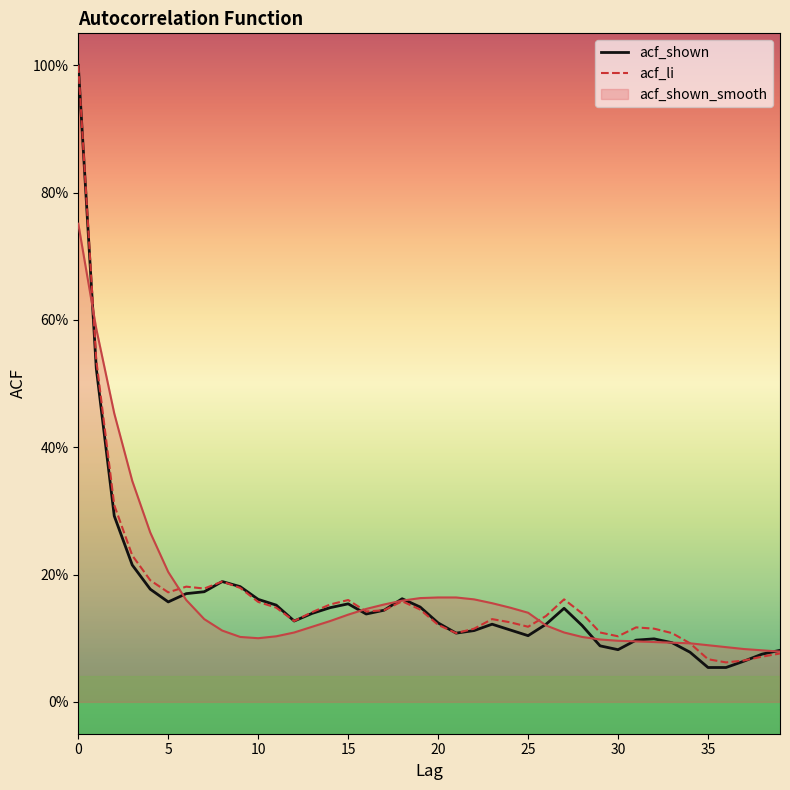

What are all the series names shown in the legend?

acf_shown, acf_li, acf_shown_smooth